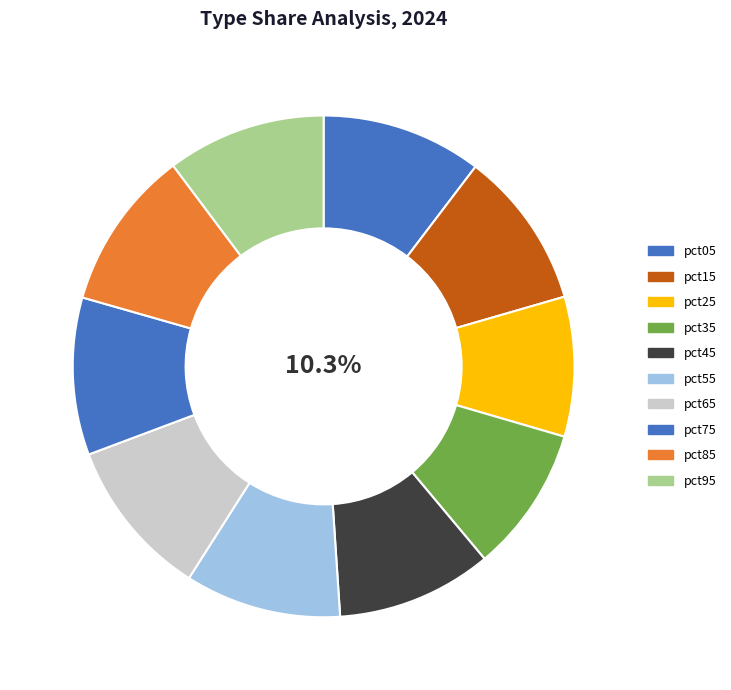

What is the largest slice in the pie chart?

pct05